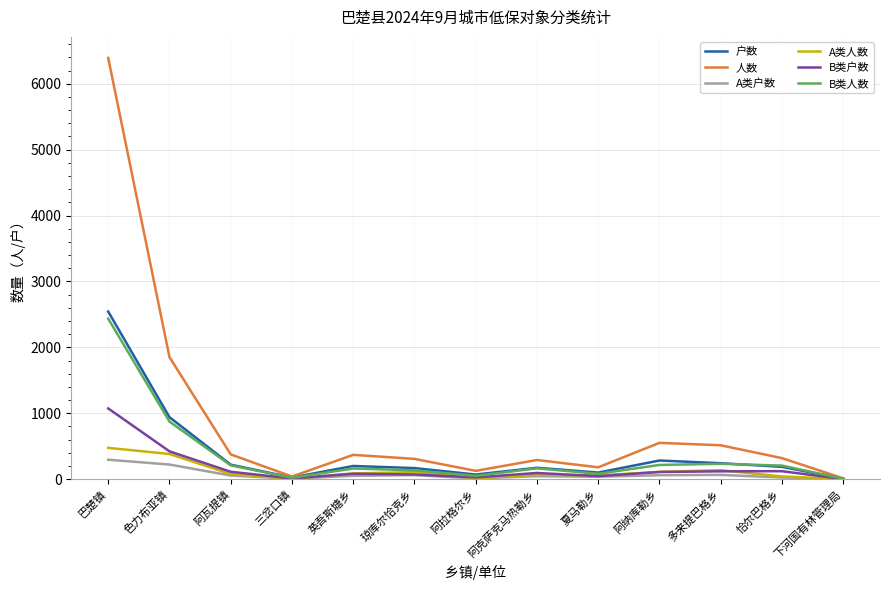

True or false: B类人数 has more than 0 points higher than both neighbors.

True